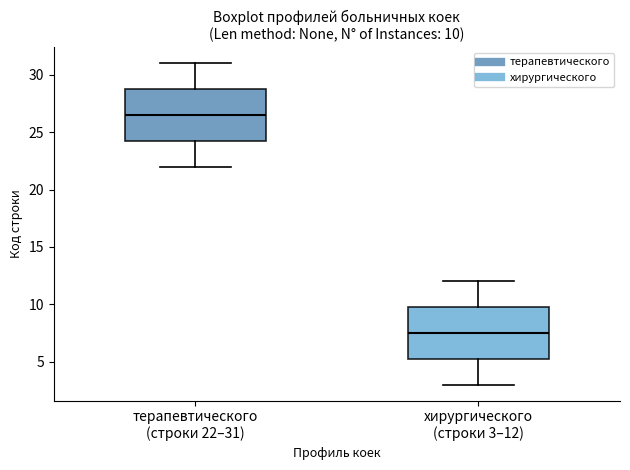

Which box's median line is the highest?

терапевтического (строки 22–31)